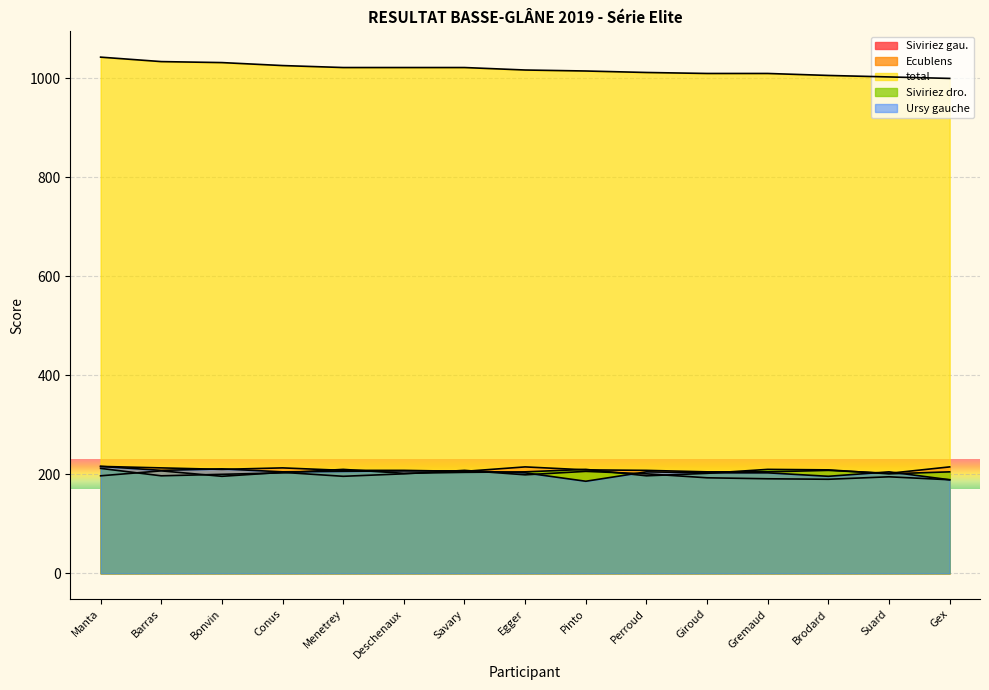

What is the approximate value of total at Deschenaux?

1022